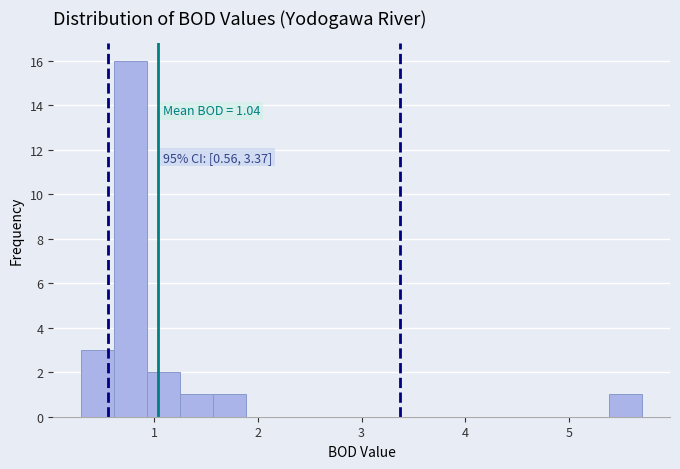

Around what value on the x-axis is the tallest bar? Give the approximate position of its centre, as read against the axis.

0.8